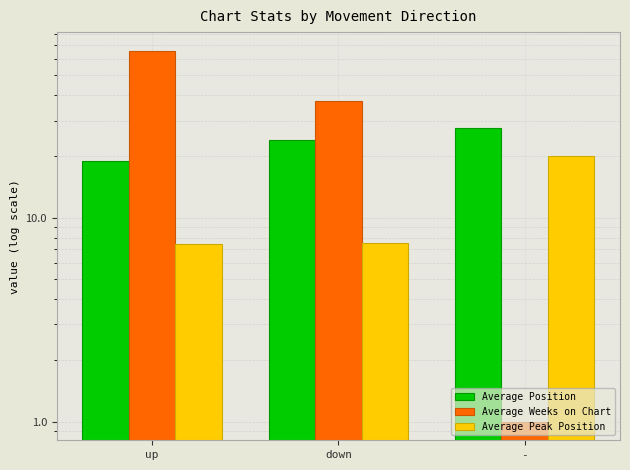

What is the total value across all series at up?

92.5